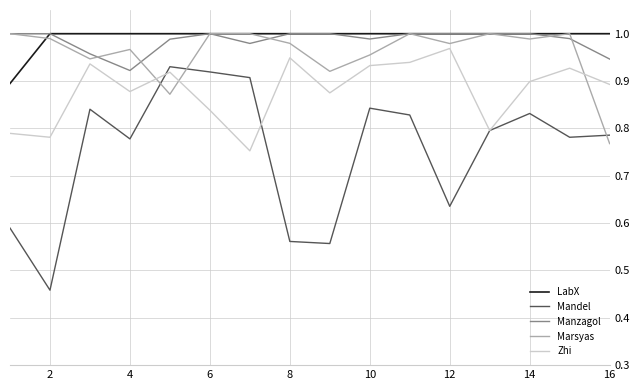

Which series has the widest spread of values?

Mandel